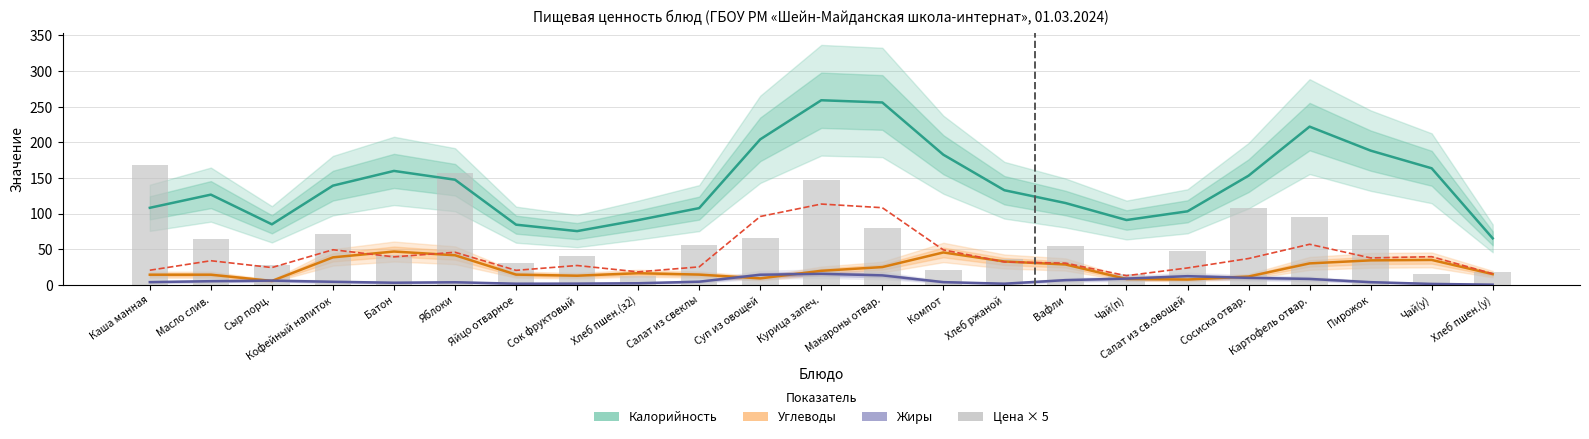

Is the value of Цена × 5 at Курица запеч. greater than the value of Углеводы at Сосиска отвар.?

Yes